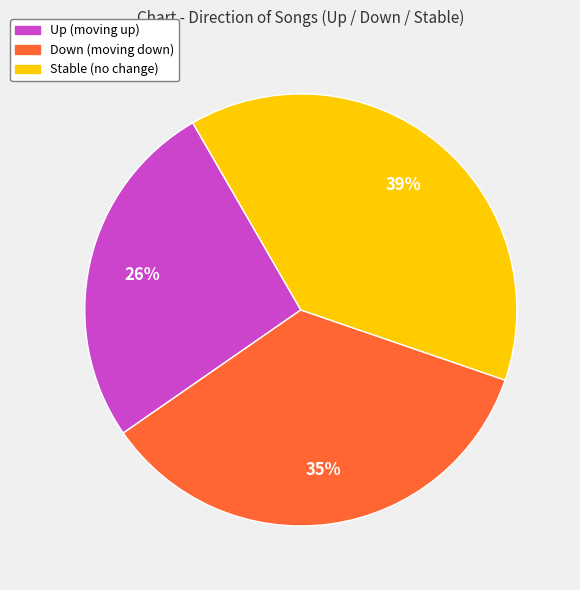

Count the number of slices in the pie.

3